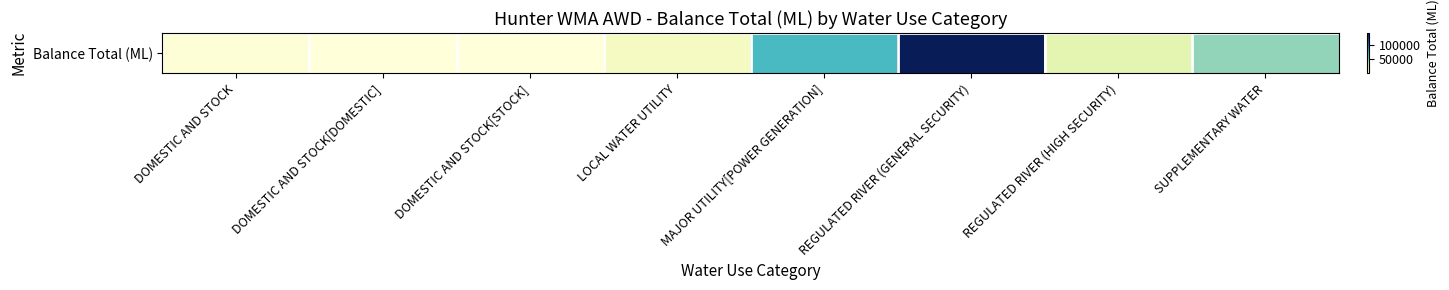

Reading left to right, extract all data points from this chart.

1601	142	103	10832	68400	141247	21740	48520